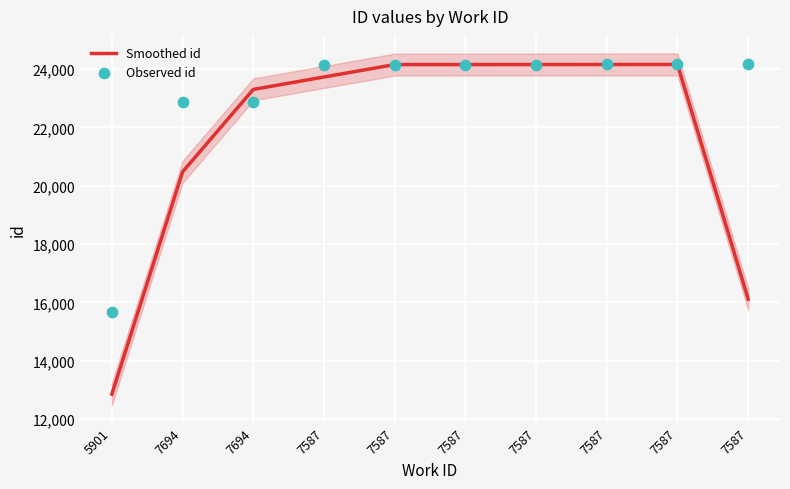

What are all the series names shown in the legend?

Smoothed id, Observed id